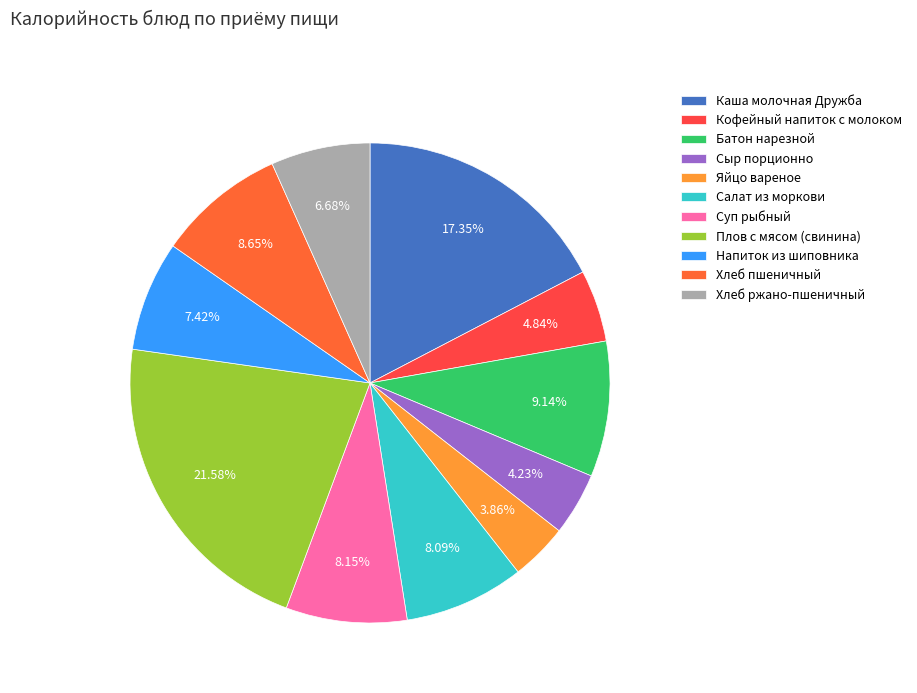

What is the total percentage of Суп рыбный and Хлеб пшеничный?

16.8%